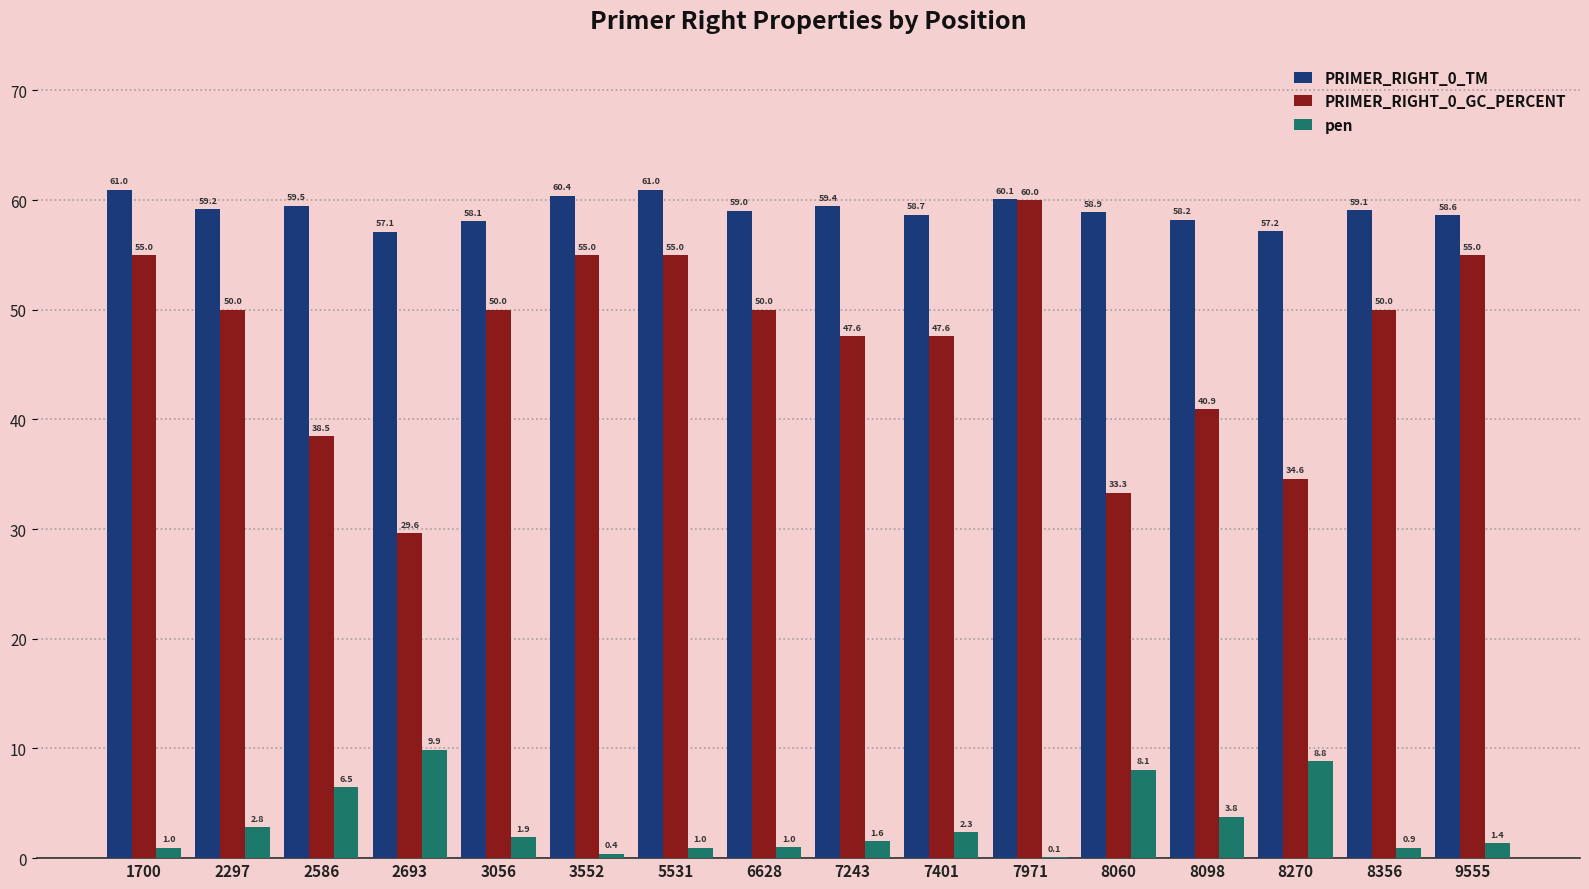

What is the difference between the pen values at 2693 and 8356?

8.9